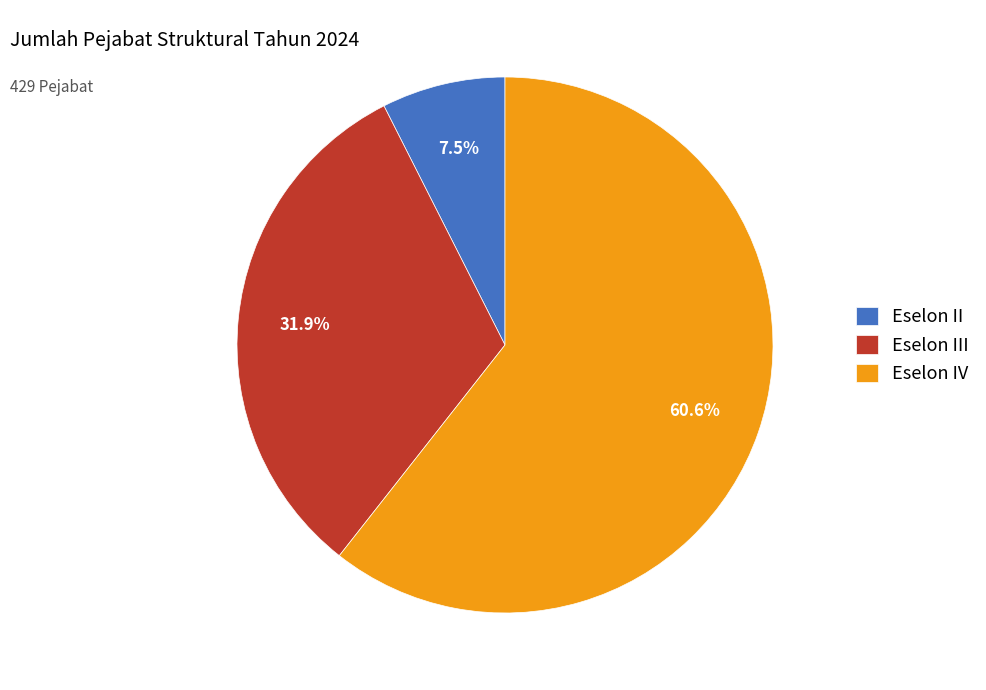

What is the total percentage of Eselon IV and Eselon II?

68.1%